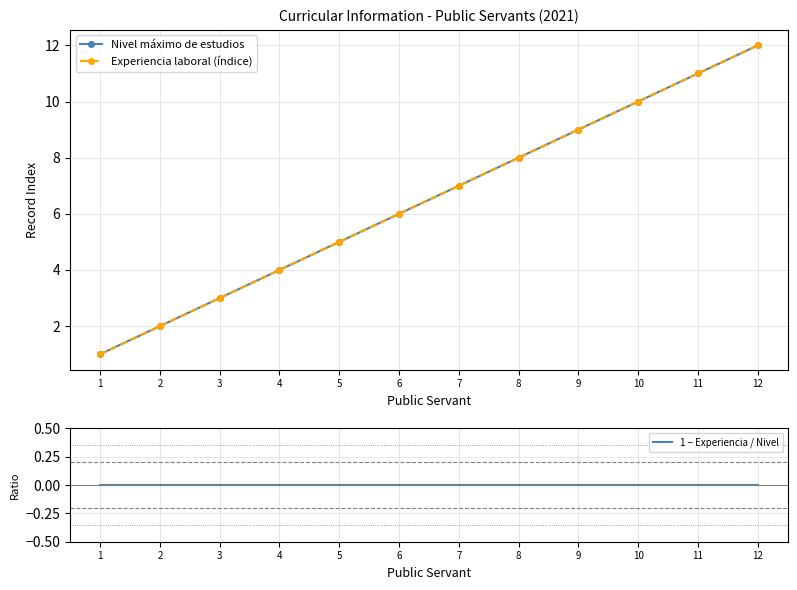

True or false: 1 − Experiencia / Nivel has more than 1 points higher than both neighbors.

False